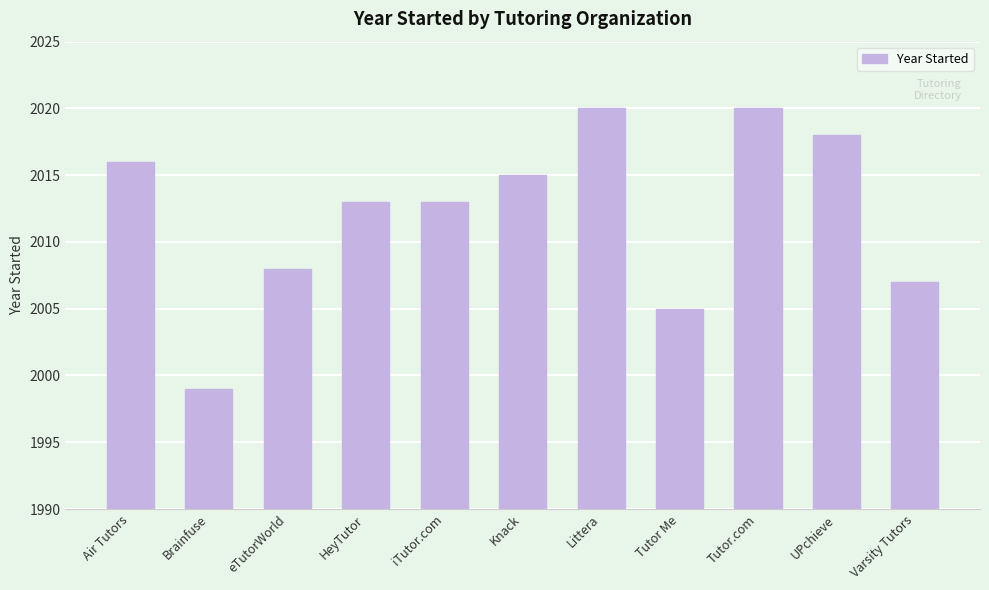

What is the change in value from Tutor Me to UPchieve?

+13